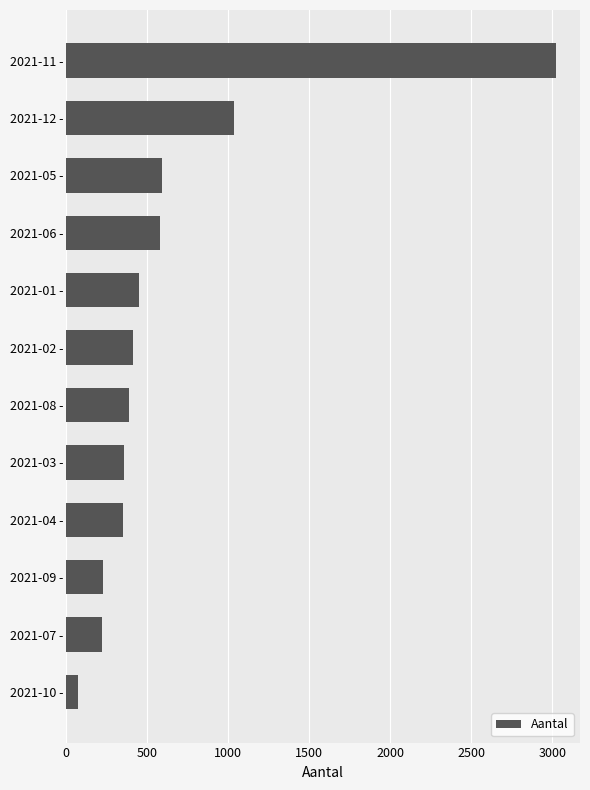

What is the difference between the maximum and minimum values?

2947